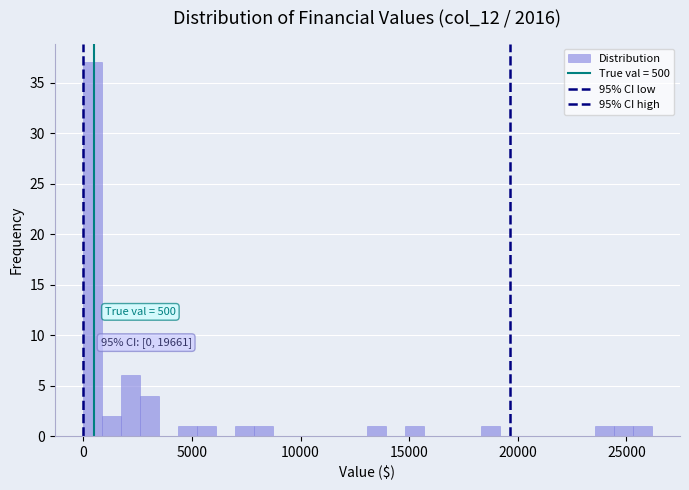

Read against the x-axis, roughly where is the centre of the tallest bar?

500